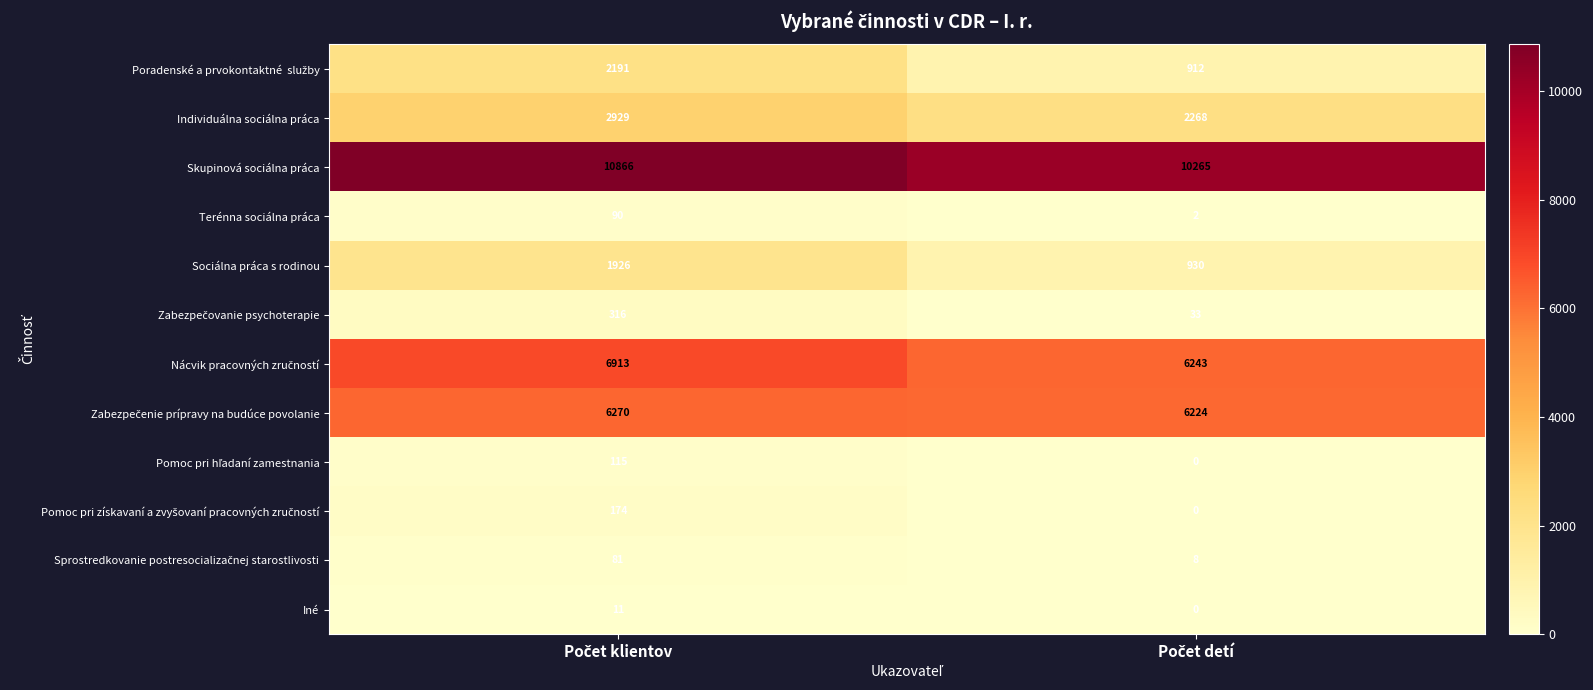

What is the sum of all Iné values?

11